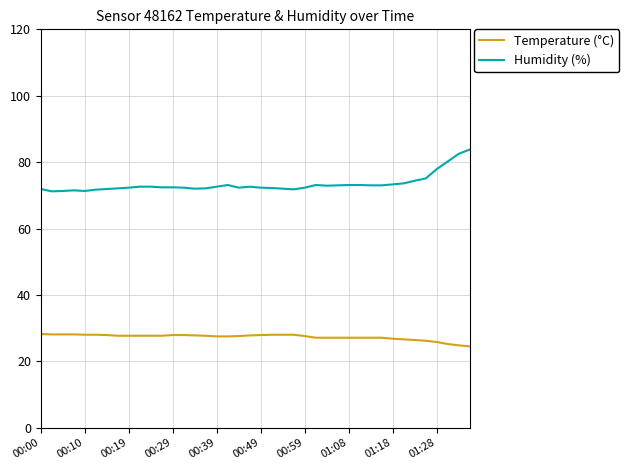

How many lines are shown in the chart?

2